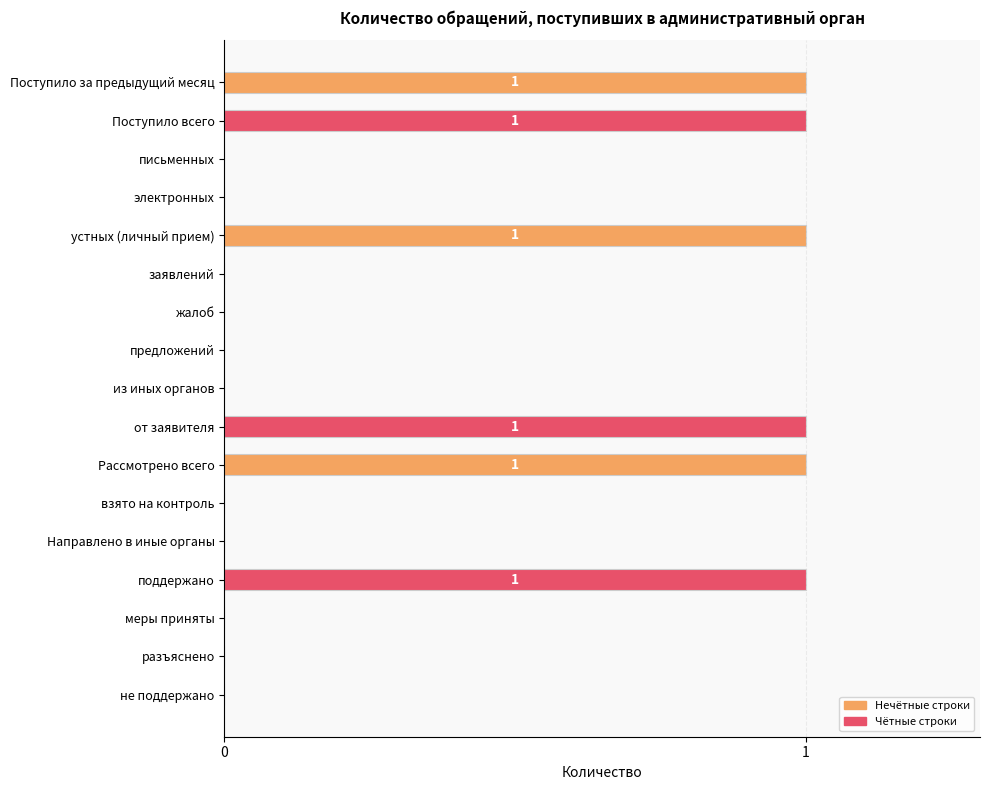

Which has a higher value, заявлений or поддержано?

поддержано